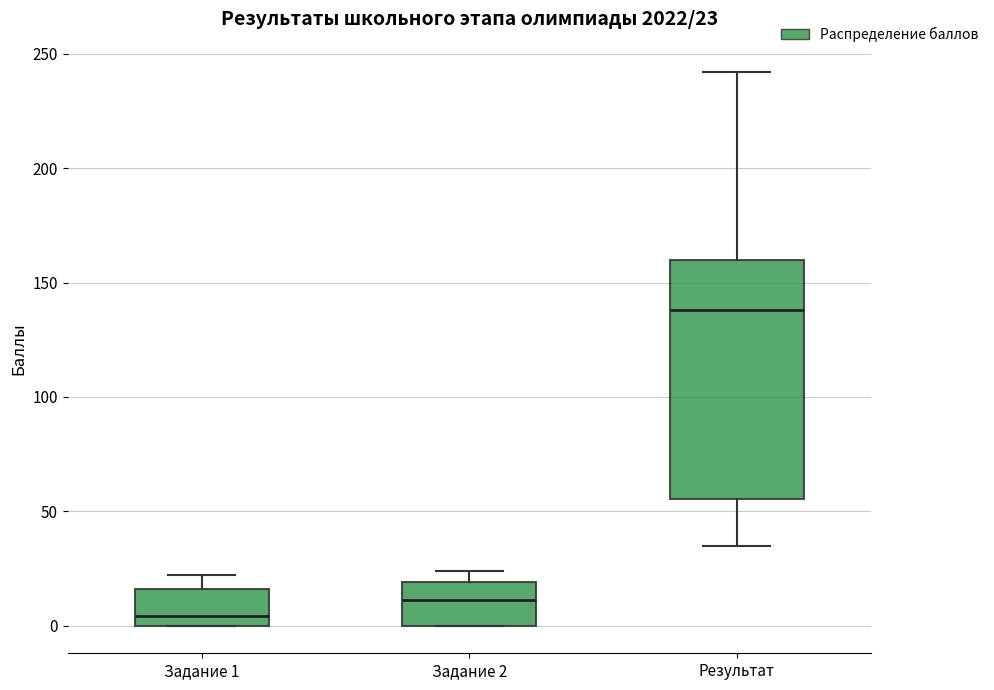

Which box is the tallest, from its lower edge to its upper edge?

Результат